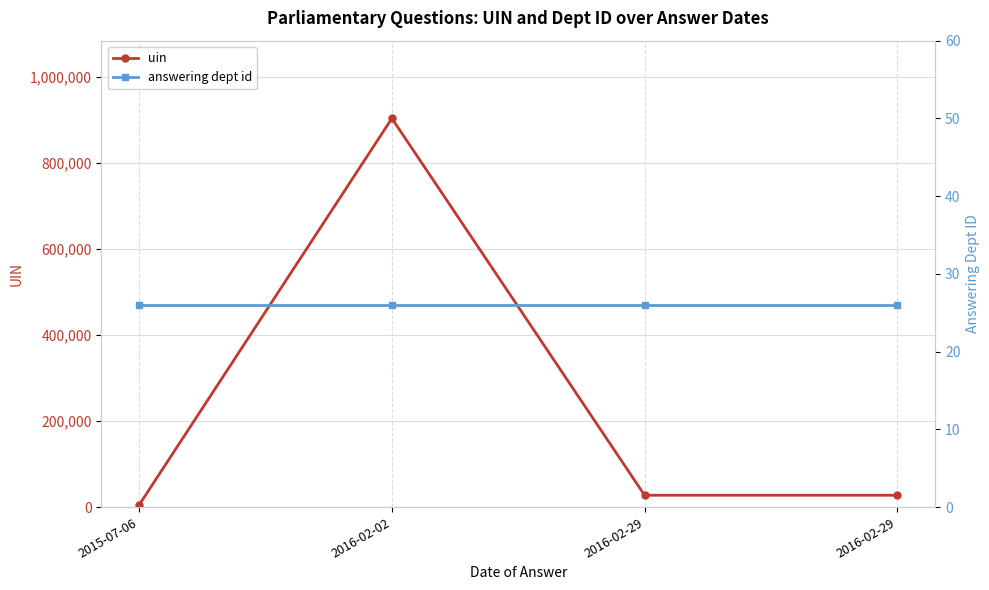

Which label corresponds to the largest value in the chart?

2016-02-02